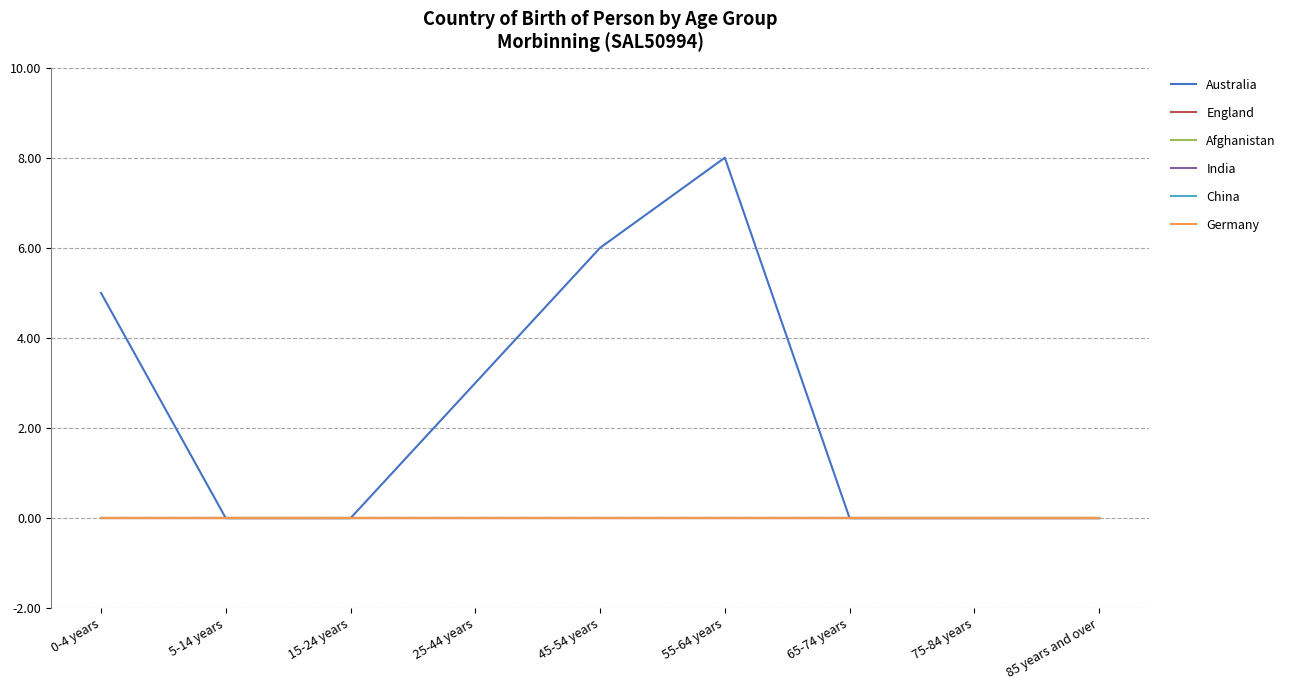

At how many categories does at least one series exceed 1?

4